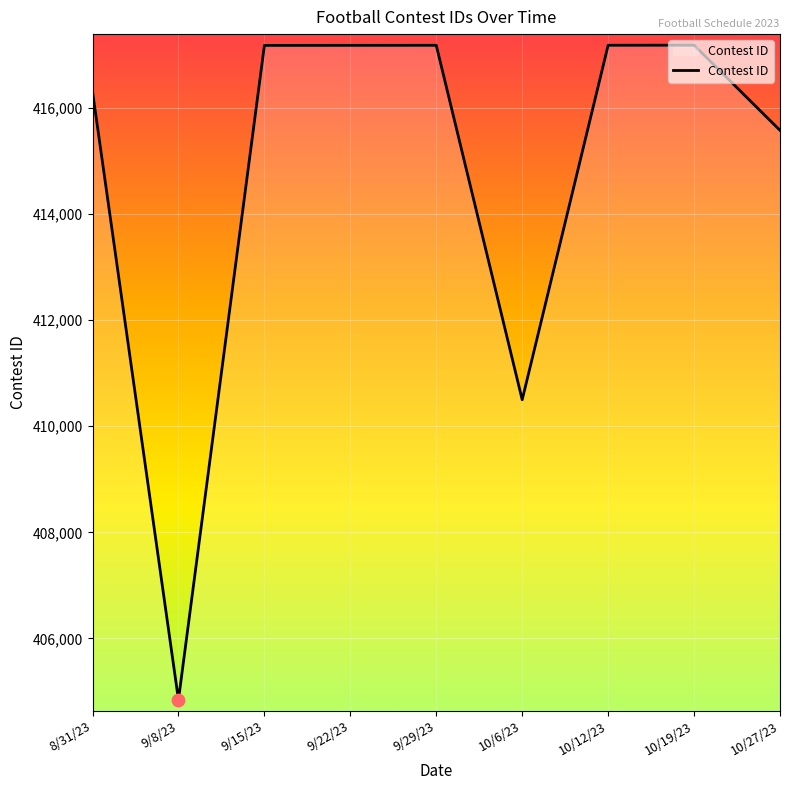

Approximately how many times larger is the value at 9/22/23 compared to 10/6/23?

1.0